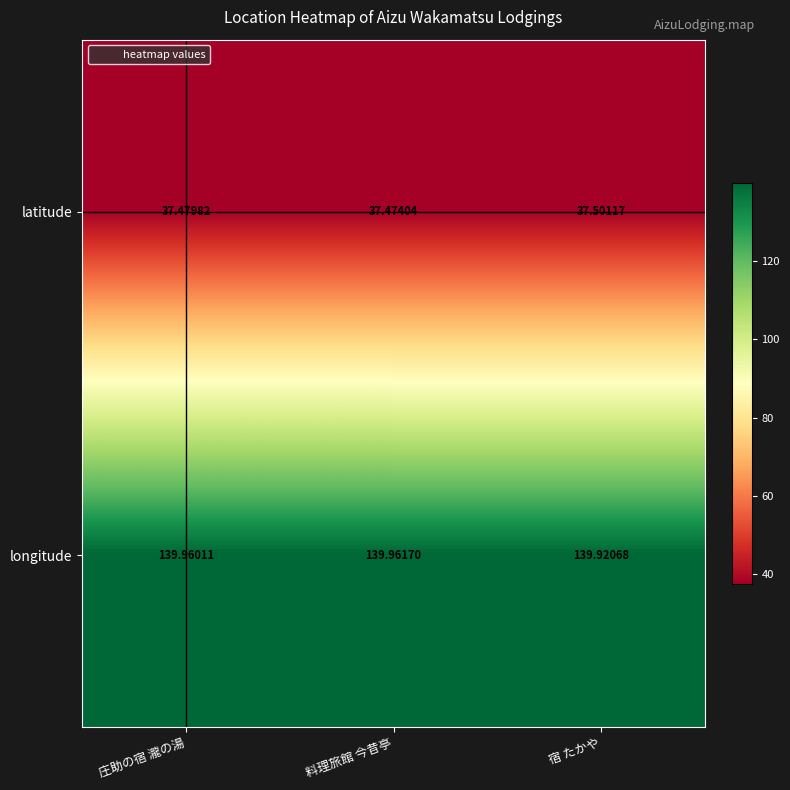

Between 庄助の宿 瀧の湯 and 料理旅館 今昔亭, which series saw the biggest shift?

latitude